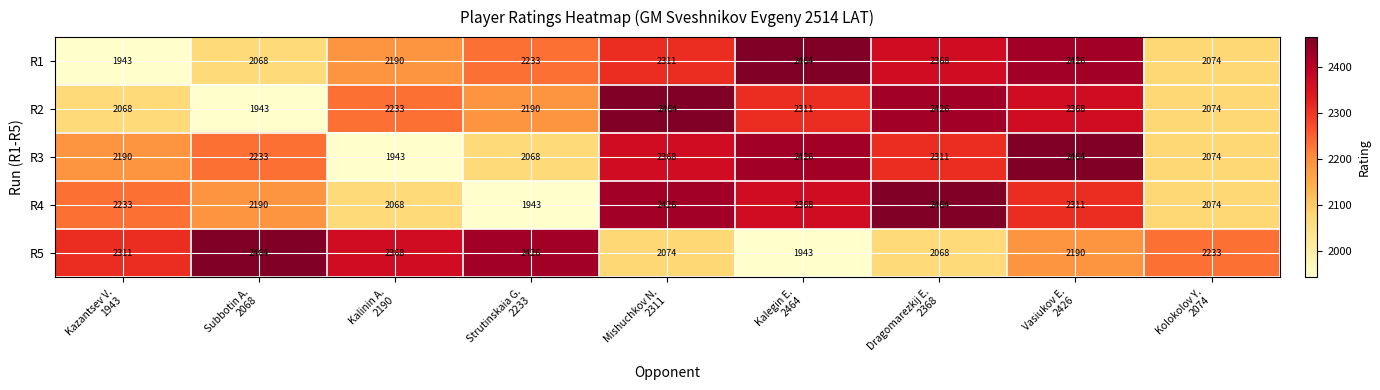

What is the difference between the maximum and minimum values in the R3 series?

521